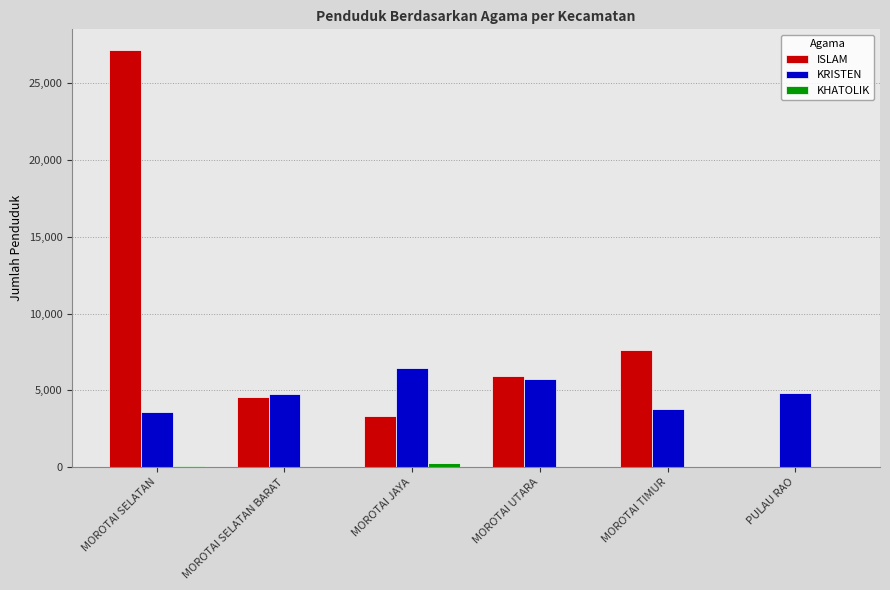

Which series changed the most between MOROTAI TIMUR and PULAU RAO?

ISLAM